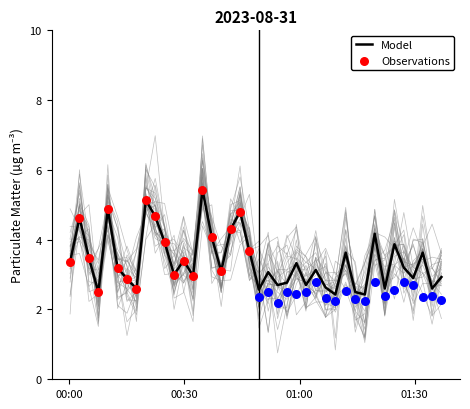

What is the lowest value of the Model series?

2.4